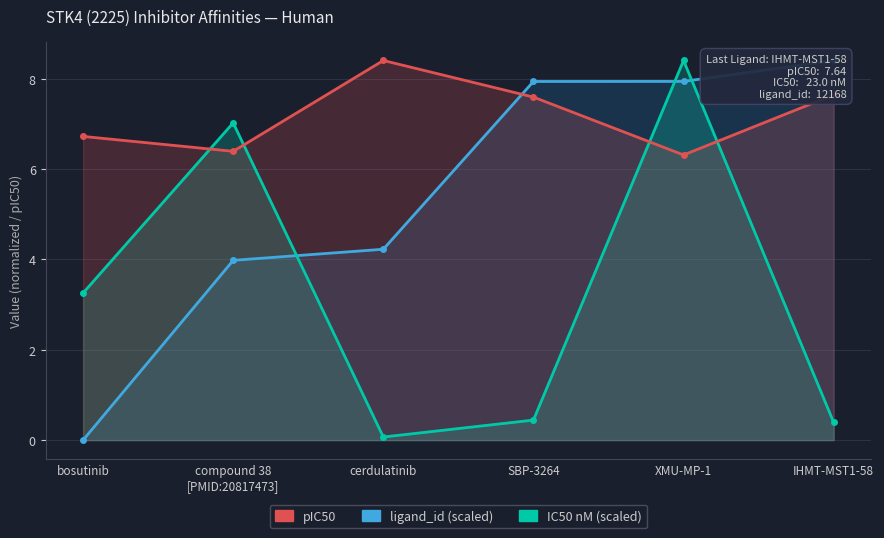

Between IHMT-MST1-58 and cerdulatinib, which is larger?

IHMT-MST1-58